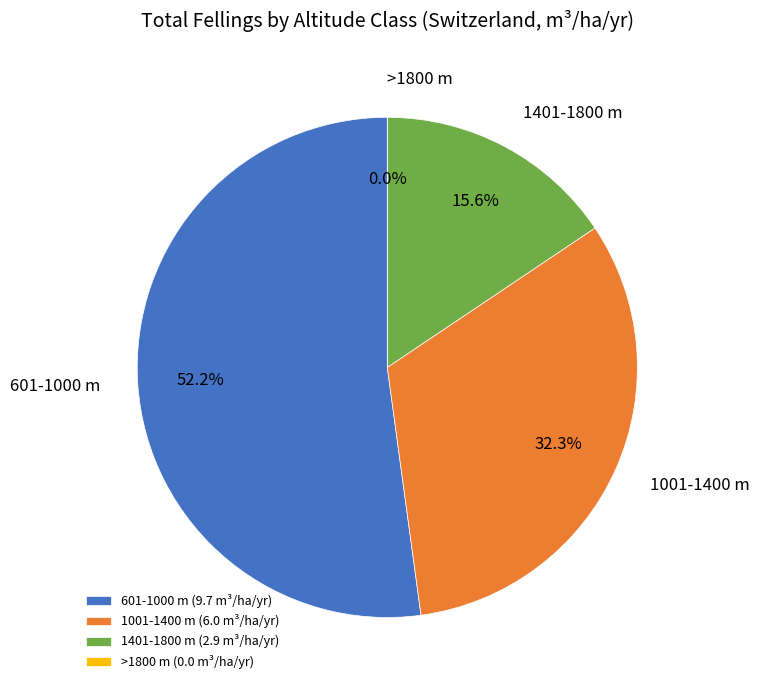

Is the sum of 601-1000 m and 1401-1800 m greater than half?

Yes